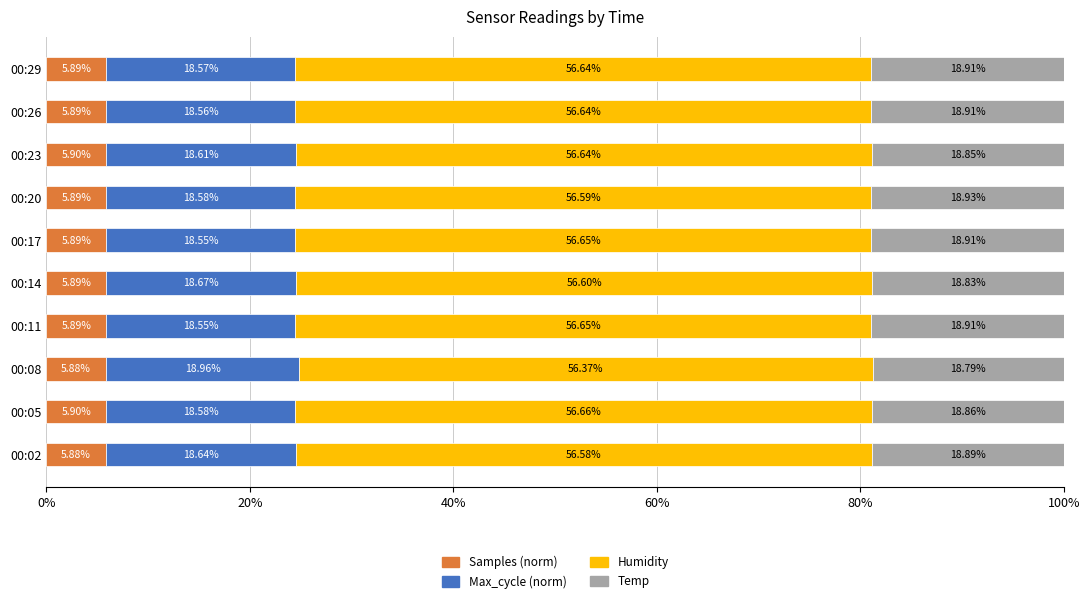

What is the average value of the Samples (norm) series?

5.9